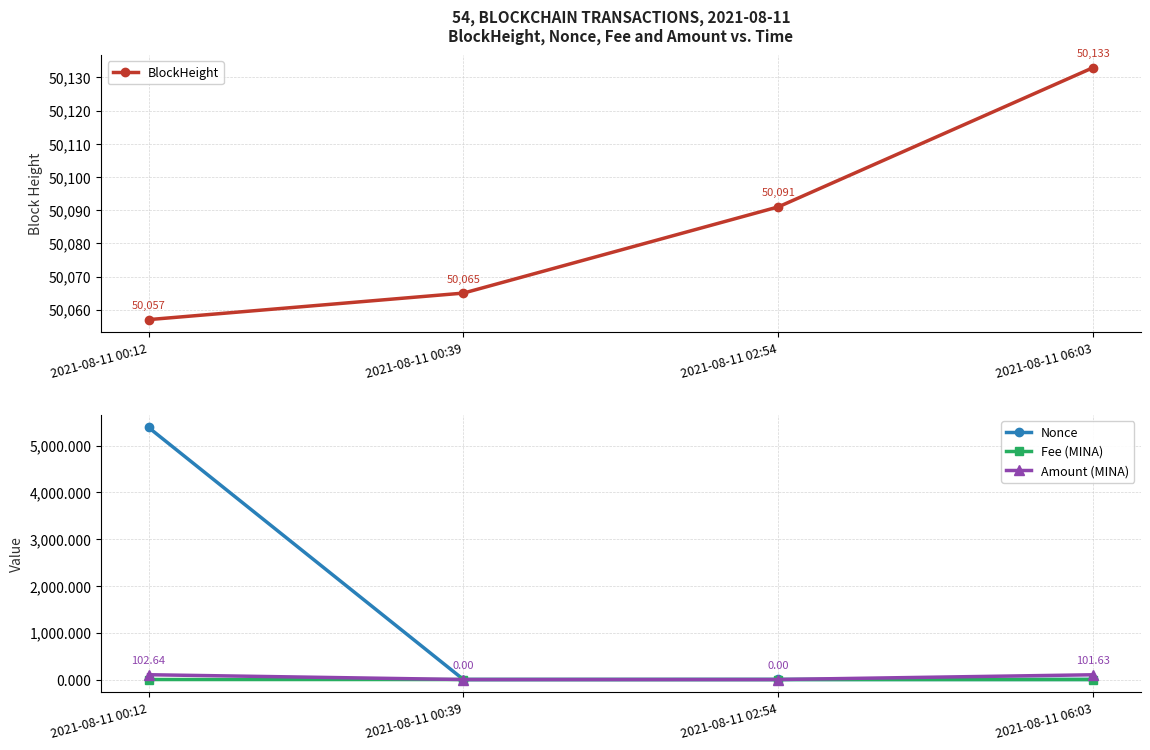

What is the value of the BlockHeight point at the 2nd from the left?

50065